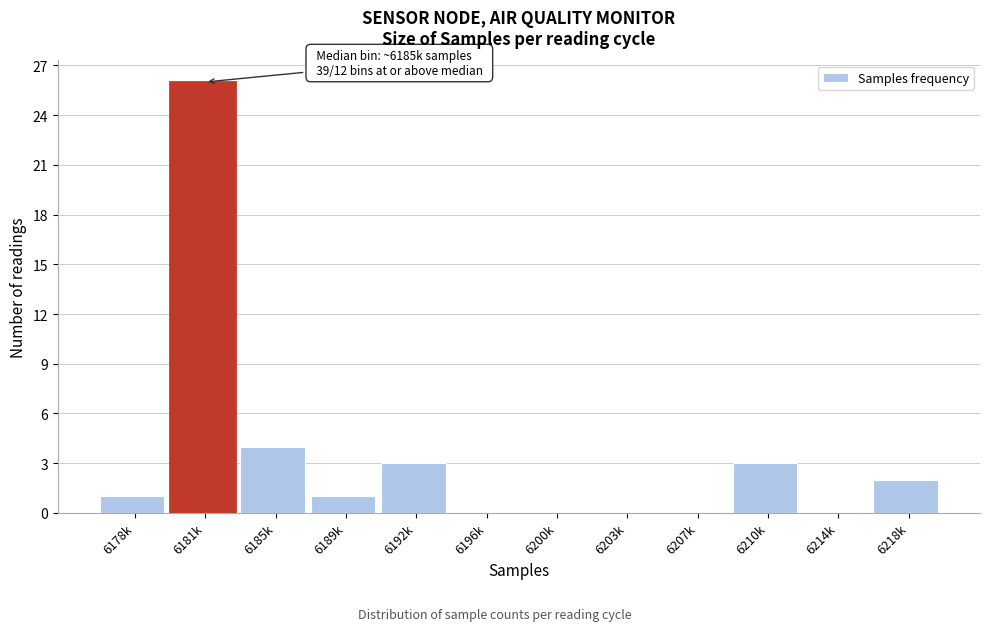

Reading left to right, transcribe all the data shown in this chart.

6178k=1	6181k=26	6185k=4	6189k=1	6192k=3	6196k=0	6200k=0	6203k=0	6207k=0	6210k=3	6214k=0	6218k=2